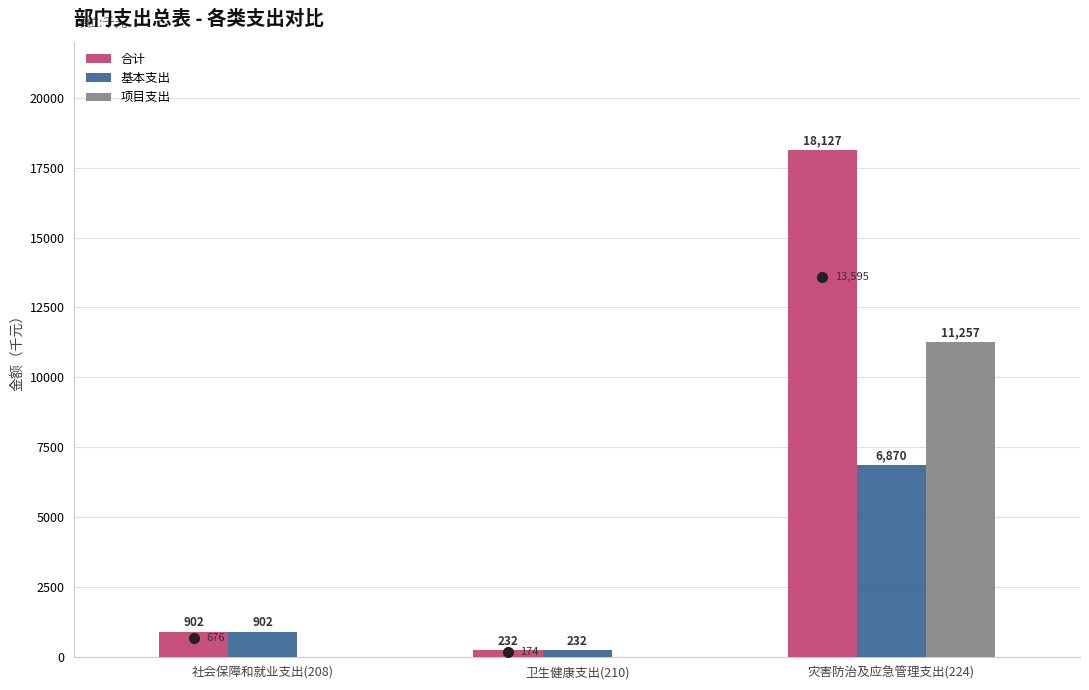

Reading left to right, what are all the values shown in this chart?

合计: 社会保障和就业支出(208)=902	卫生健康支出(210)=232	灾害防治及应急管理支出(224)=18127
基本支出: 社会保障和就业支出(208)=902	卫生健康支出(210)=232	灾害防治及应急管理支出(224)=6870
项目支出: 社会保障和就业支出(208)=0	卫生健康支出(210)=0	灾害防治及应急管理支出(224)=11257